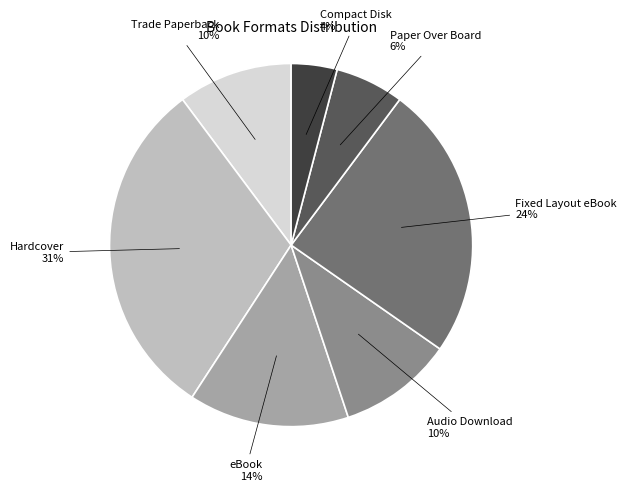

To the nearest percent, what percentage of the pie is Compact Disk?

4%